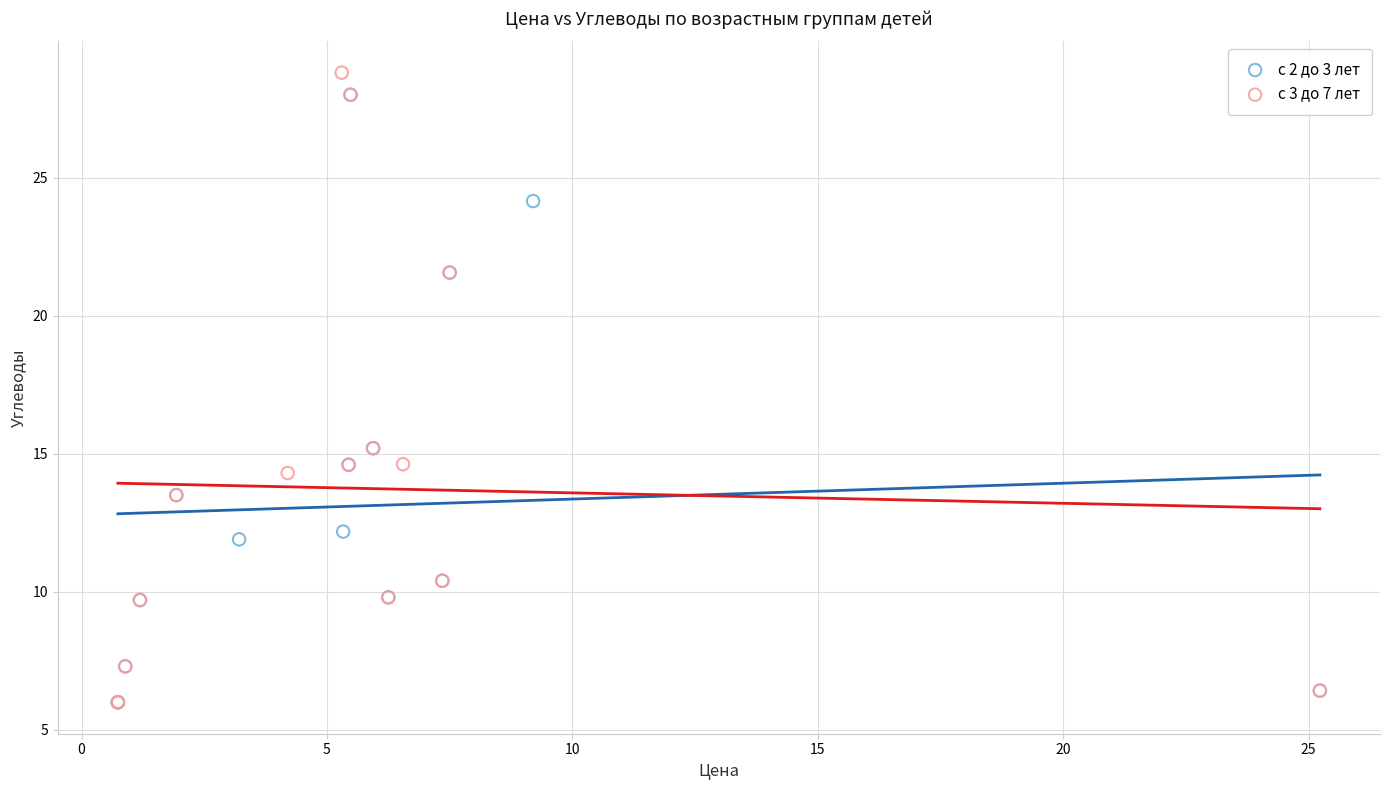

Which series contains the highest Y value?

с 3 до 7 лет